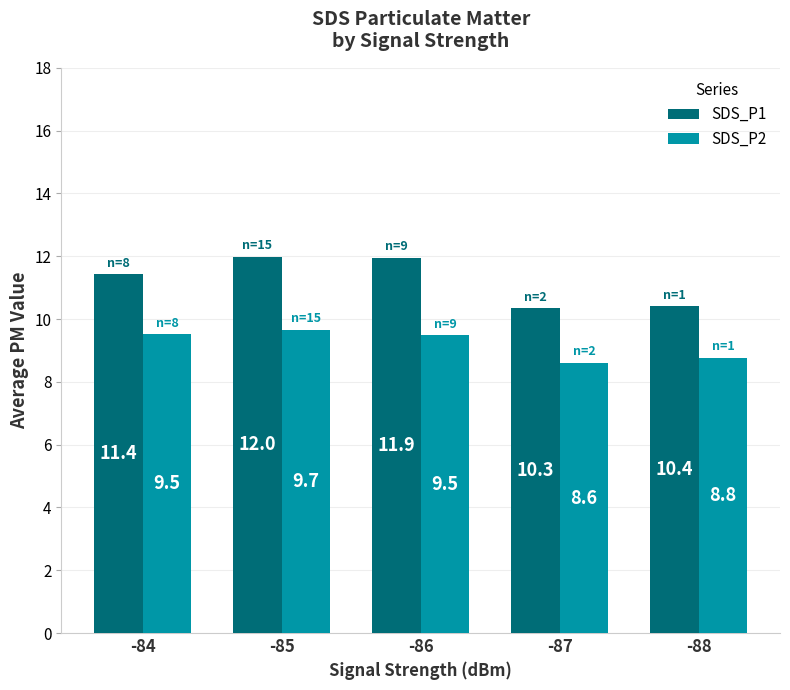

What is the minimum value shown in the chart?

8.6